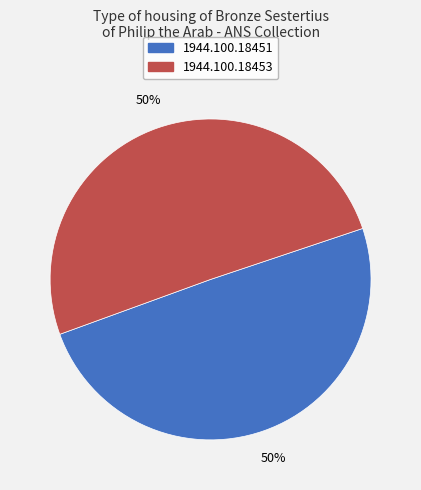

To the nearest percent, what portion does 1944.100.18453 represent?

50%